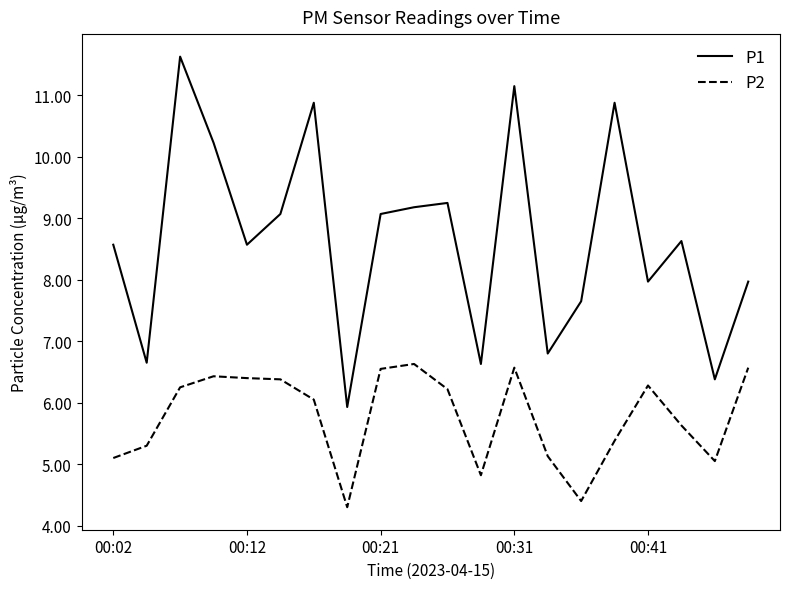

Does the chart display data point markers on the line(s)?

No